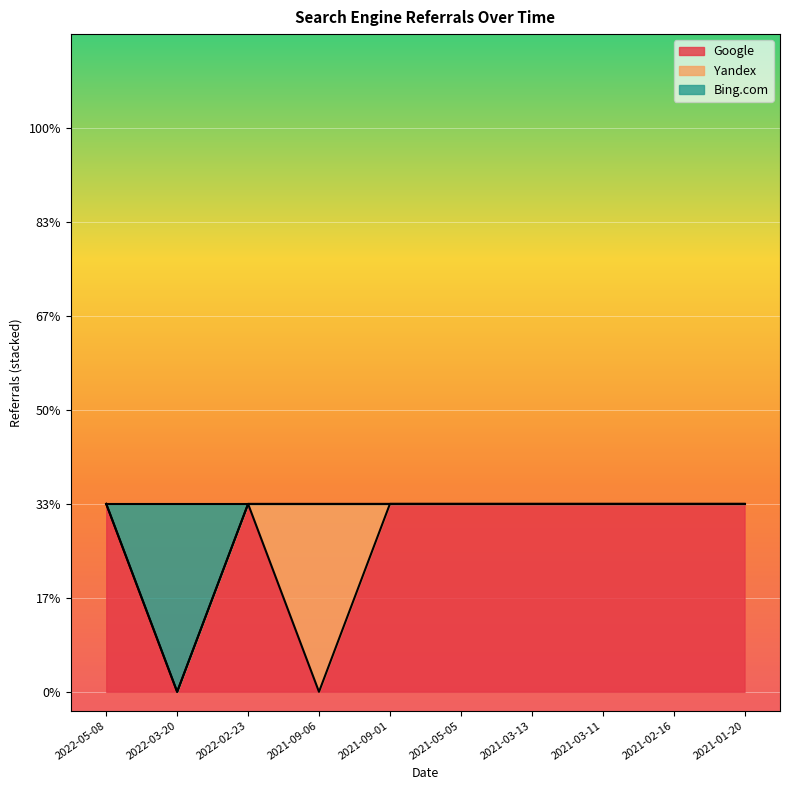

What are all the series names shown in the legend?

Google, Yandex, Bing.com